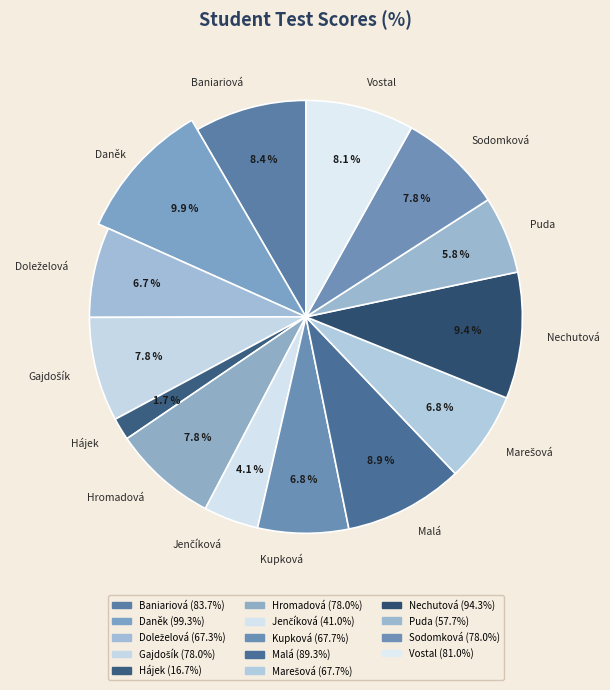

Do Marešová and Gajdošík together represent more than half of the pie?

No